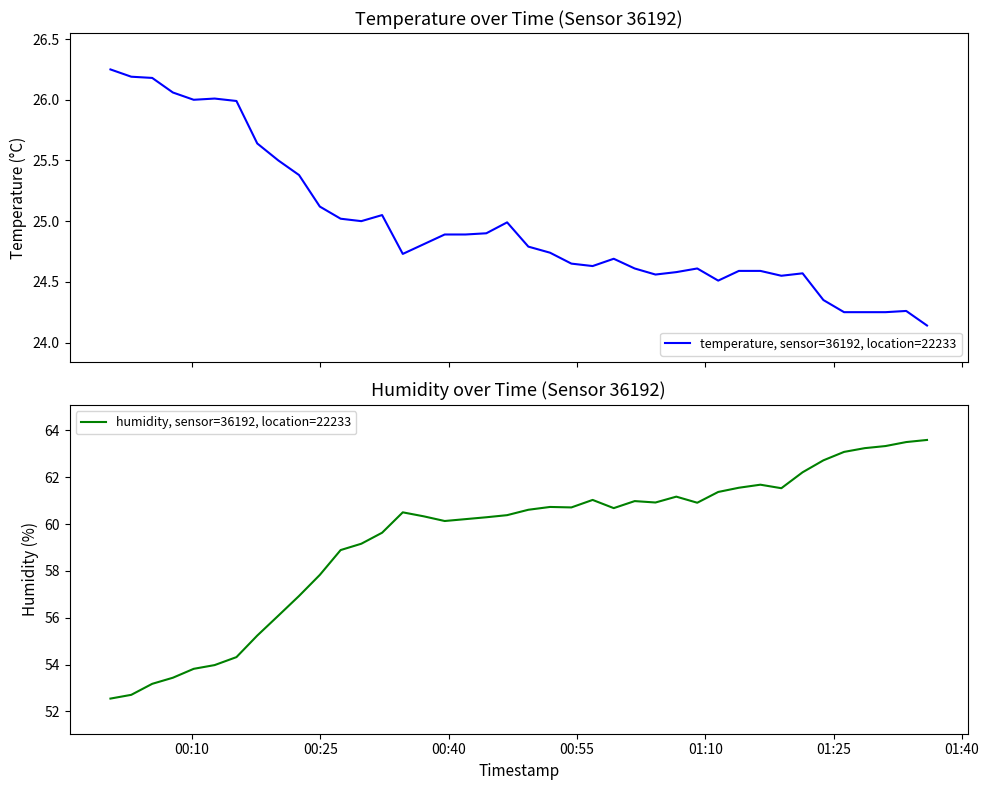

Reading left to right, extract all data points from this chart.

temperature, sensor=36192, location=22233: 26.2	26.2	26.2	26.1	26.0	26.0	26.0	25.6	25.5	25.4	25.1	25.0	25.0	25.1	24.7	24.8	24.9	24.9	24.9	25.0	24.8	24.7	24.6	24.6	24.7	24.6	24.6	24.6	24.6	24.5	24.6	24.6	24.6	24.6	24.4	24.2	24.2	24.2	24.3	24.1
humidity, sensor=36192, location=22233: 52.5	52.7	53.2	53.4	53.8	54.0	54.3	55.2	56.1	56.9	57.8	58.9	59.2	59.6	60.5	60.3	60.1	60.2	60.3	60.4	60.6	60.7	60.7	61.0	60.7	61.0	60.9	61.2	60.9	61.4	61.5	61.7	61.5	62.2	62.7	63.1	63.2	63.3	63.5	63.6